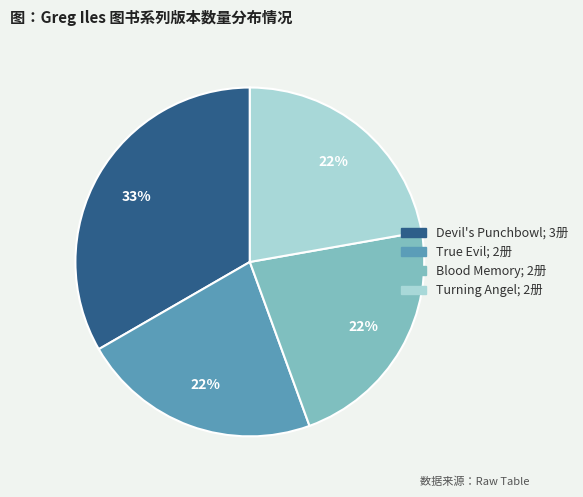

What is the ratio of the value at Turning Angel to the value at Blood Memory?

1.0